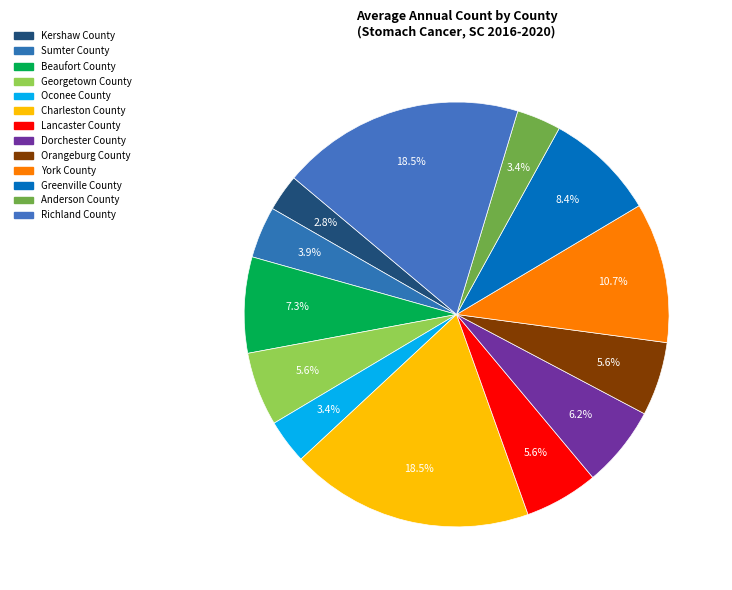

Is it true that Orangeburg County is 6% of the pie?

True